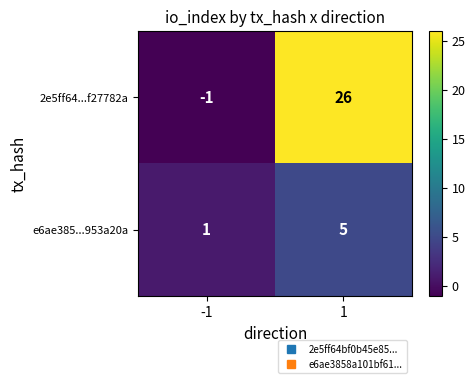

Is it true that 2e5ff64...f27782a equals 26 at 1?

True